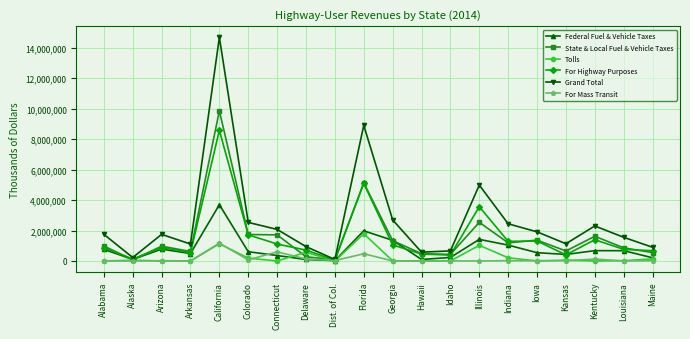

How many lines are shown in the chart?

6